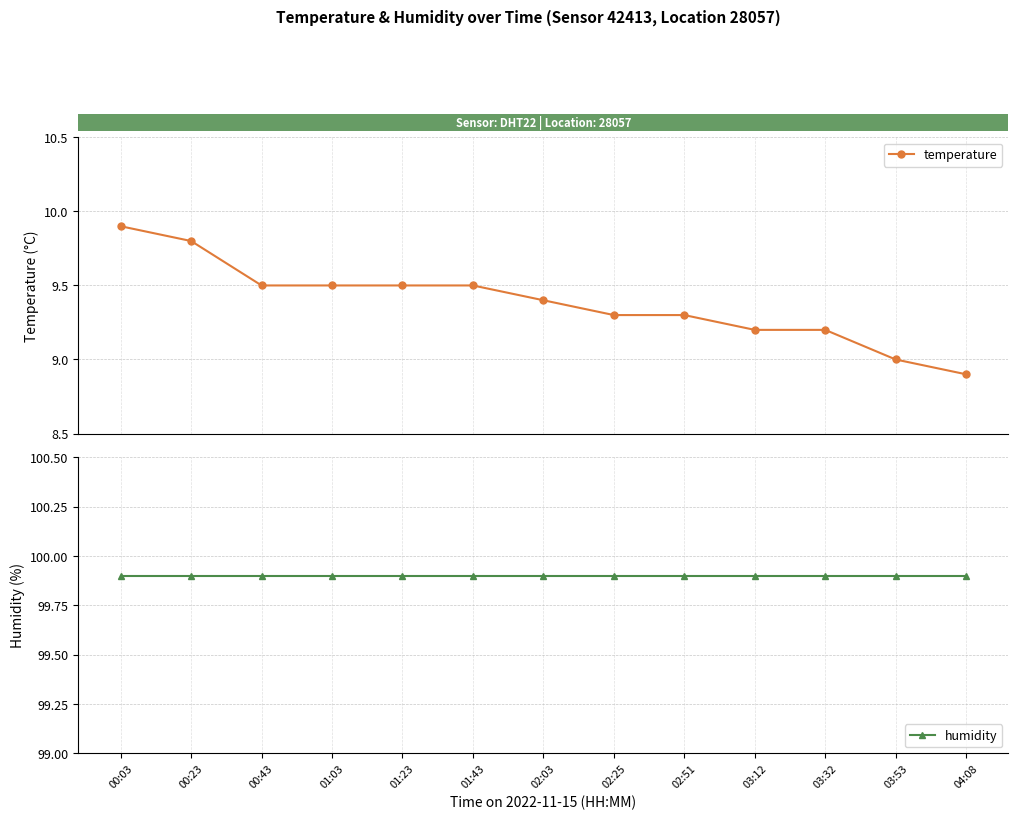

Reading right to left, transcribe all the data shown in this chart.

temperature: 8.9	9.0	9.2	9.2	9.3	9.3	9.4	9.5	9.5	9.5	9.5	9.8	9.9
humidity: 99.9	99.9	99.9	99.9	99.9	99.9	99.9	99.9	99.9	99.9	99.9	99.9	99.9